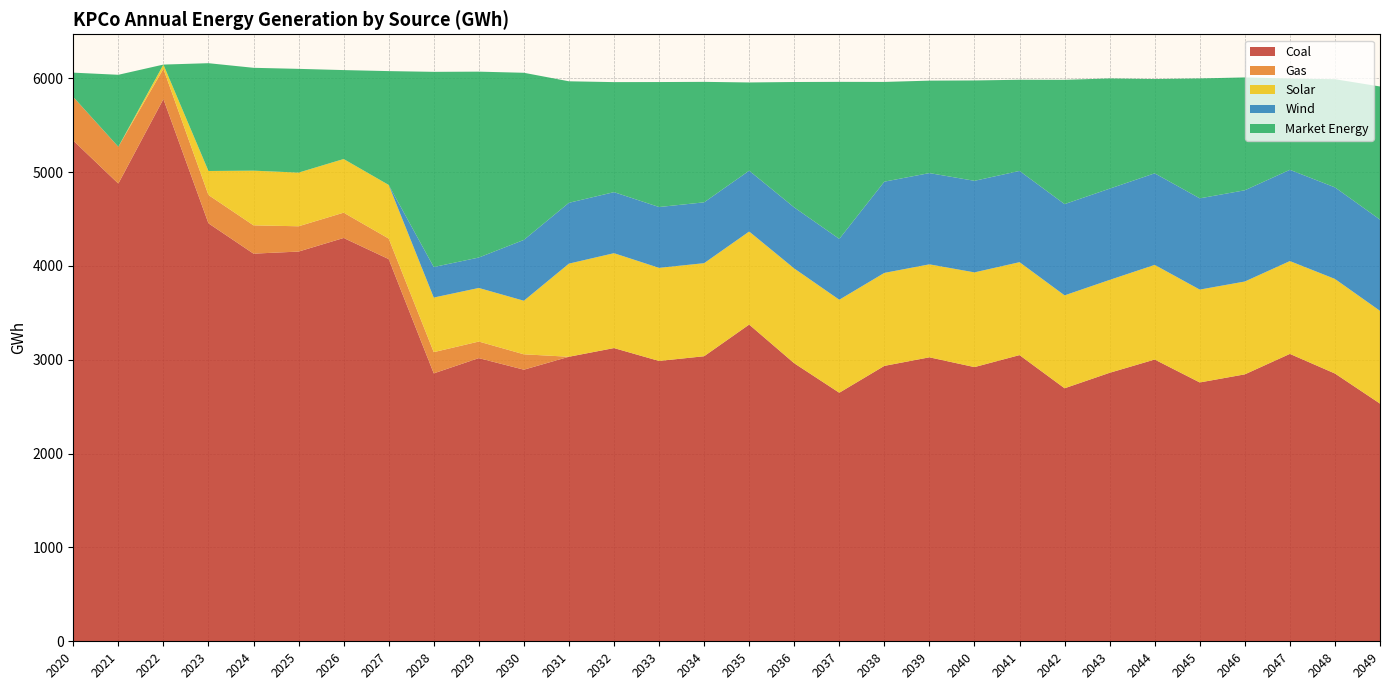

Reading left to right, extract all data points from this chart.

Coal: 2020=5335.9	2021=4877.6	2022=5778.2	2023=4454.3	2024=4131.1	2025=4153.1	2026=4298.1	2027=4073.0	2028=2855.2	2029=3017.8	2030=2894.5	2031=3032.2	2032=3124.8	2033=2987.6	2034=3037.7	2035=3375.2	2036=2962.8	2037=2648.8	2038=2934.9	2039=3026.3	2040=2922.0	2041=3049.8	2042=2696.4	2043=2861.3	2044=3002.7	2045=2758.4	2046=2844.7	2047=3062.8	2048=2853.6	2049=2533.0
Gas: 2020=464.8	2021=392.4	2022=322.6	2023=301.7	2024=301.8	2025=269.6	2026=269.7	2027=218.8	2028=226.3	2029=176.6	2030=163.9	2031=0.0	2032=0.0	2033=0.0	2034=0.0	2035=0.0	2036=0.0	2037=0.0	2038=0.0	2039=0.0	2040=0.0	2041=0.0	2042=0.0	2043=0.0	2044=0.0	2045=0.0	2046=0.0	2047=0.0	2048=0.0	2049=0.0
Solar: 2020=0.0	2021=0.0	2022=45.2	2023=255.9	2024=582.7	2025=571.9	2026=571.7	2027=571.5	2028=581.8	2029=571.0	2030=570.8	2031=992.5	2032=1011.2	2033=992.1	2034=991.9	2035=991.7	2036=1010.3	2037=991.2	2038=991.0	2039=990.8	2040=1009.5	2041=990.4	2042=990.2	2043=990.0	2044=1008.7	2045=989.6	2046=989.4	2047=989.2	2048=1007.8	2049=988.5
Wind: 2020=0.0	2021=0.0	2022=0.0	2023=0.0	2024=0.0	2025=0.0	2026=0.0	2027=0.0	2028=325.3	2029=324.1	2030=648.2	2031=648.2	2032=650.5	2033=648.2	2034=648.2	2035=648.2	2036=650.5	2037=648.2	2038=972.4	2039=972.4	2040=975.8	2041=972.4	2042=972.4	2043=972.4	2044=975.8	2045=972.4	2046=972.4	2047=972.4	2048=975.8	2049=972.4
Market Energy: 2020=259.3	2021=767.1	2022=0.0	2023=1148.8	2024=1096.1	2025=1105.7	2026=947.8	2027=1213.1	2028=2080.1	2029=1981.0	2030=1781.2	2031=1294.8	2032=1172.5	2033=1332.0	2034=1284.0	2035=940.3	2036=1336.6	2037=1673.6	2038=1062.8	2039=985.3	2040=1069.5	2041=971.6	2042=1324.3	2043=1174.3	2044=1004.8	2045=1277.8	2046=1202.6	2047=972.8	2048=1152.8	2049=1418.8